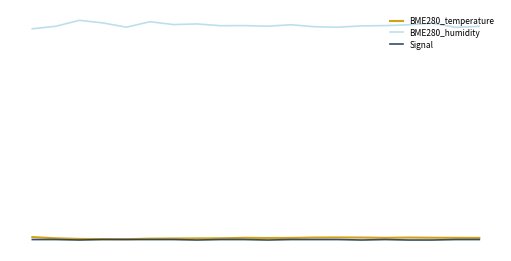

Where is Signal nearest to the value 20?

2